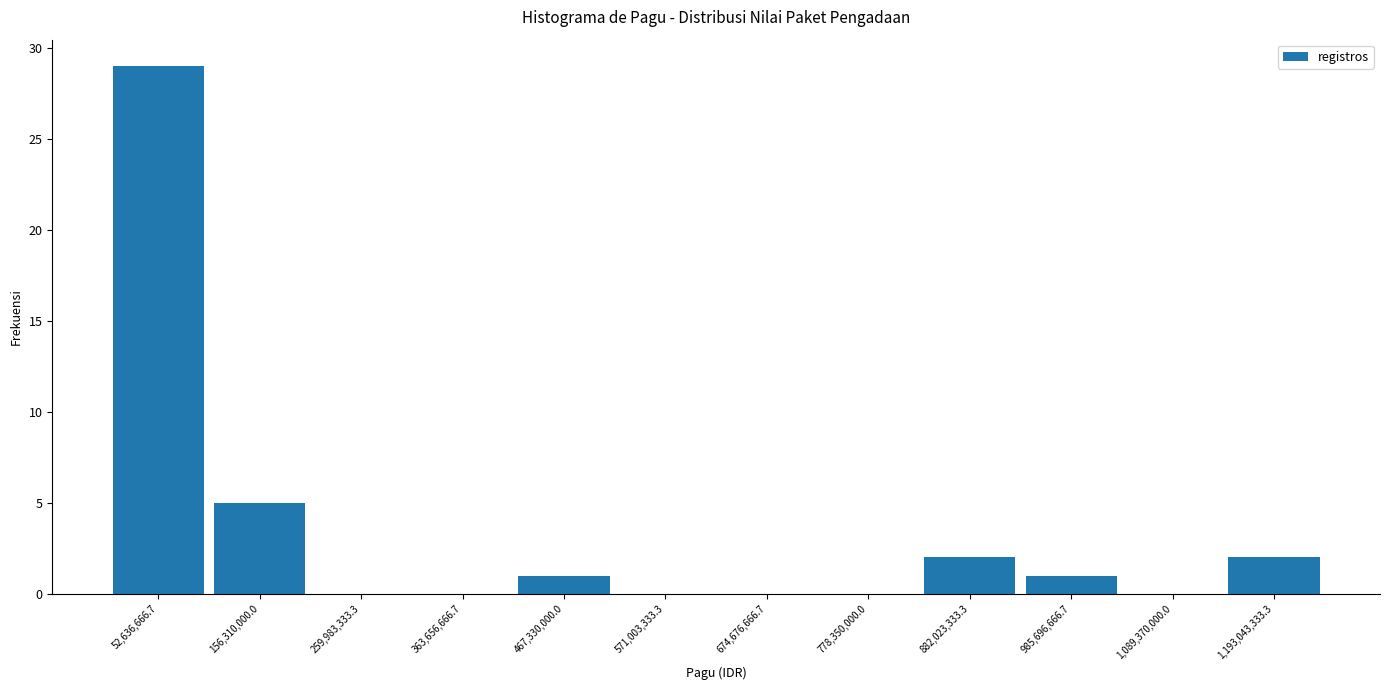

Reading left to right, transcribe this chart: for each bar, give the range it covers on the x-axis and its height. Neither the bar edges nor the heights are printed on the chart, so give them approximately, as read against the axes.

0 to 100000000: 29
100000000 to 200000000: 5
200000000 to 320000000: 0
320000000 to 420000000: 0
420000000 to 520000000: 1
520000000 to 620000000: 0
620000000 to 720000000: 0
720000000 to 840000000: 0
840000000 to 940000000: 2
940000000 to 1040000000: 1
1040000000 to 1140000000: 0
1140000000 to 1240000000: 2